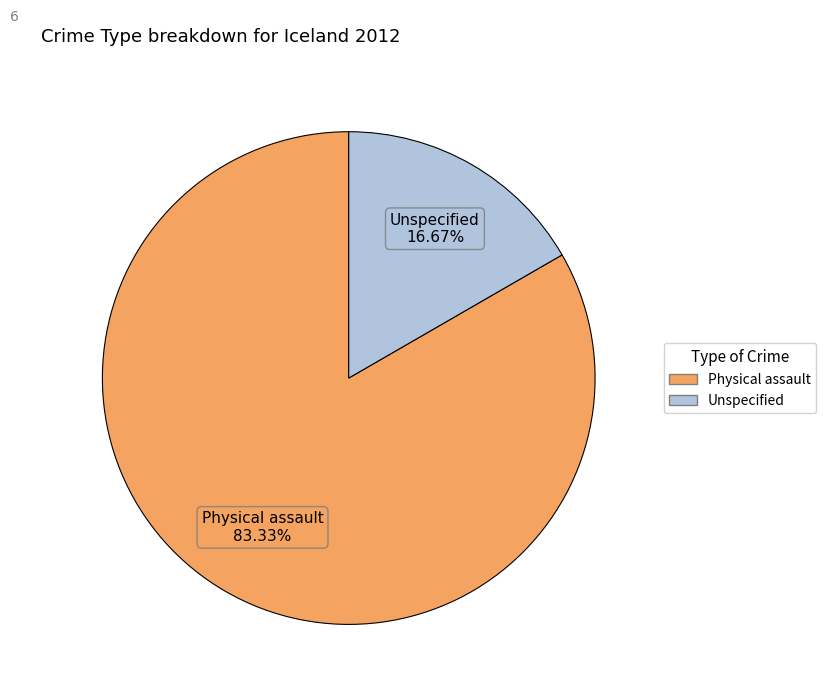

To the nearest percent, what is the average slice percentage?

50%